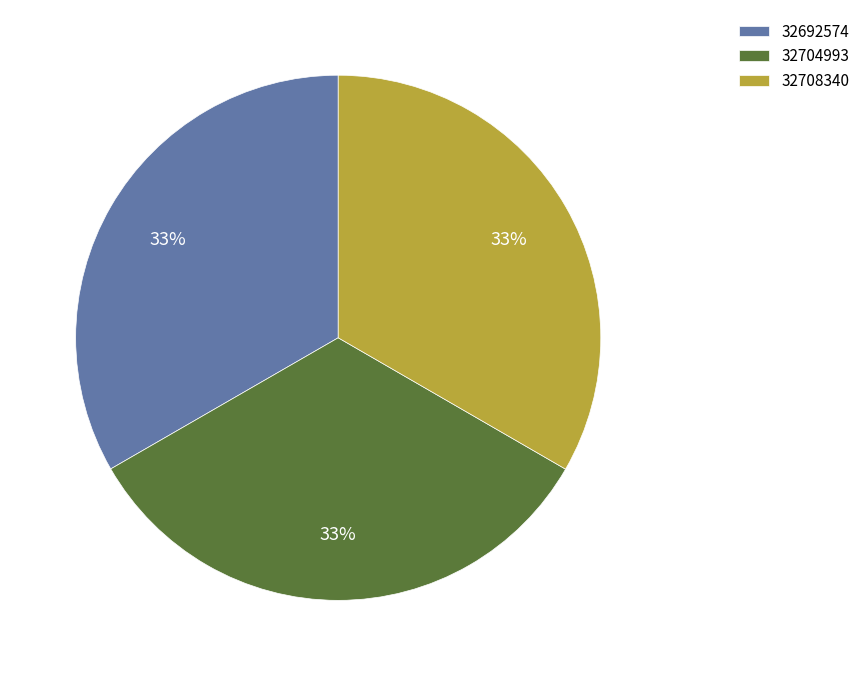

To the nearest percent, what is the average slice percentage?

33%